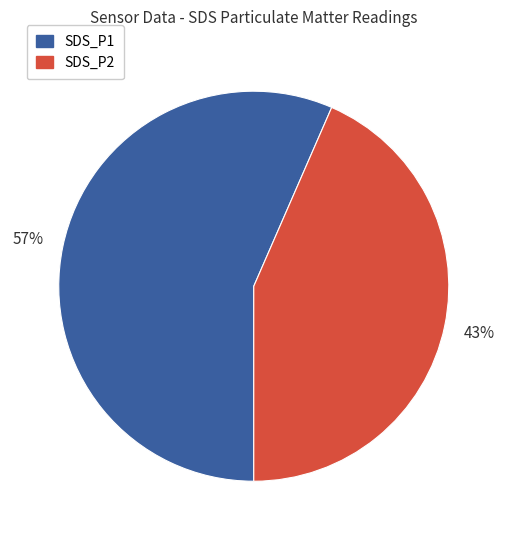

What percentage is the SDS_P2 slice, to the nearest percent?

43%